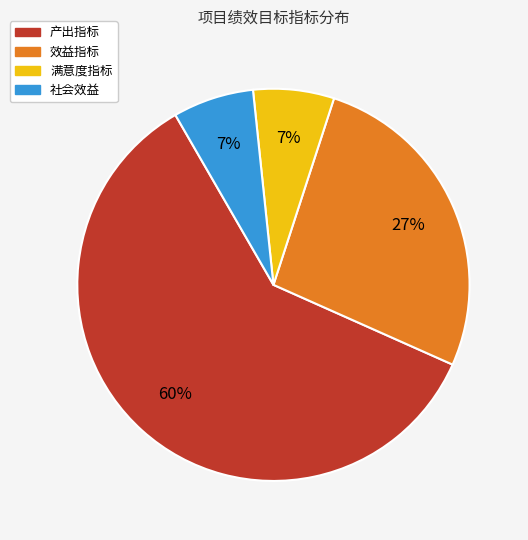

Is it true that 效益指标 is 39% of the pie?

False